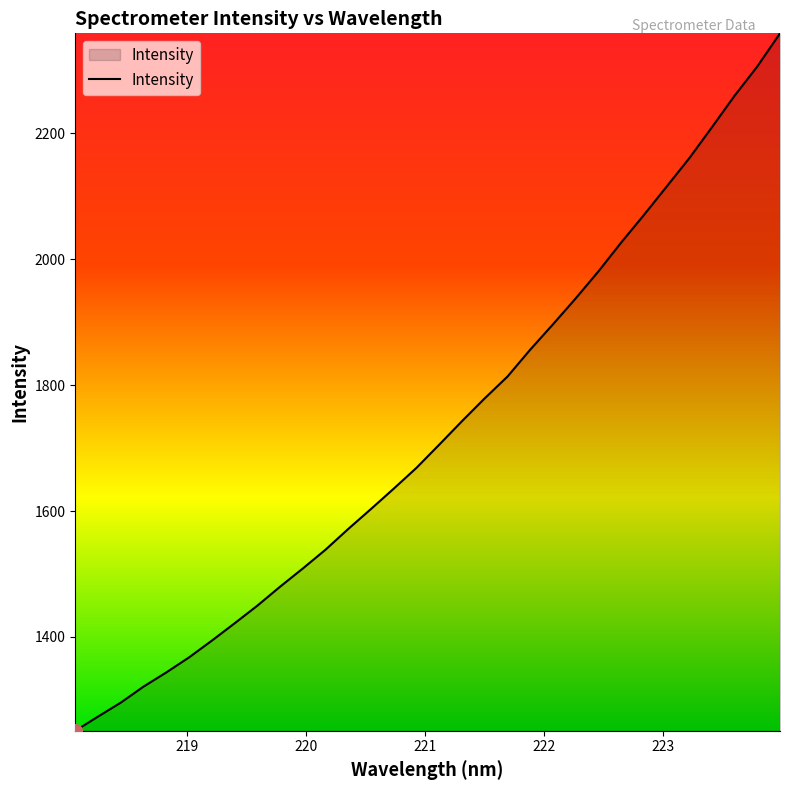

What is the greatest value displayed?

2359.1